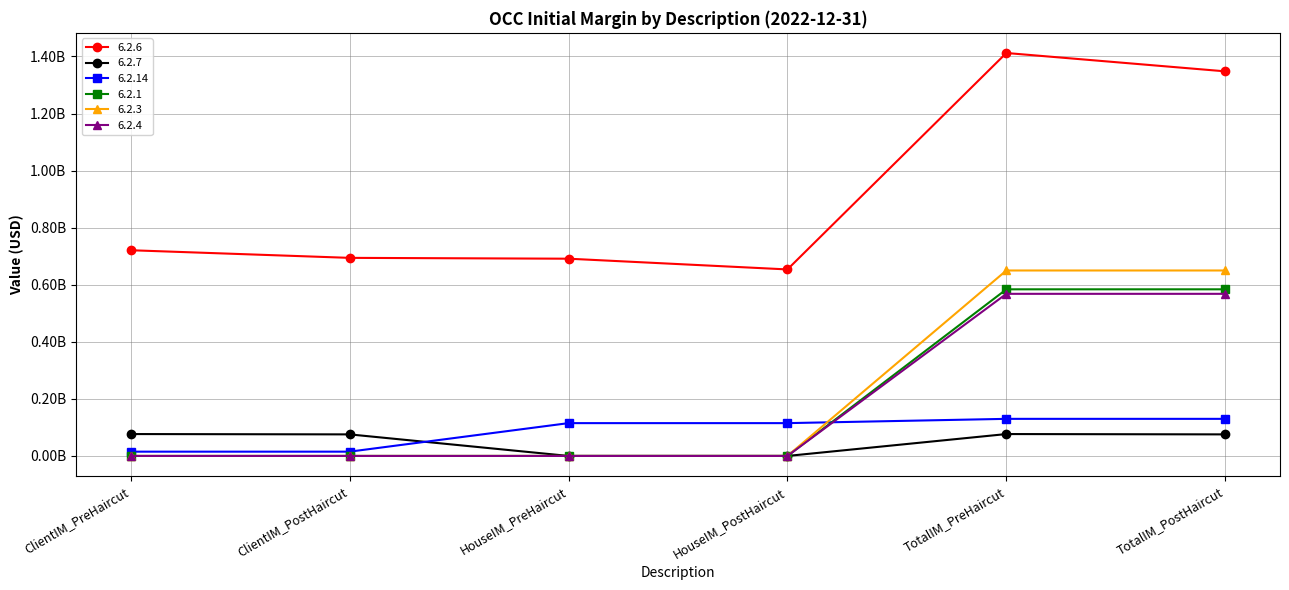

Which label corresponds to the largest value in the chart?

TotalIM_PreHaircut